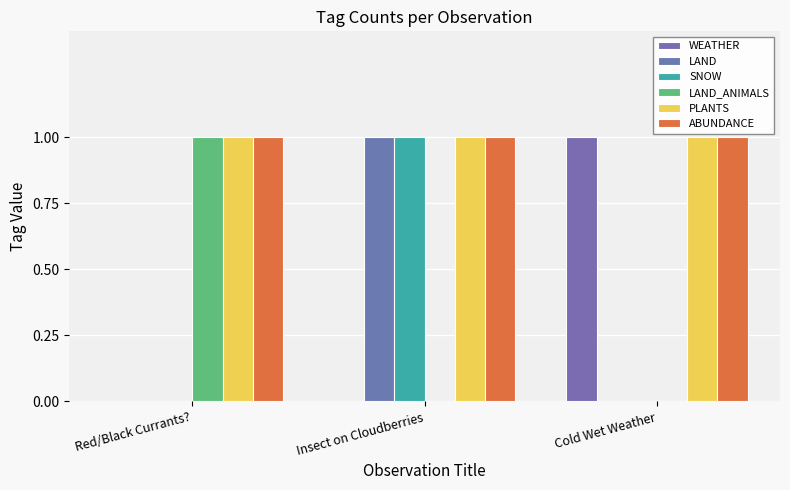

Which series has the largest range (max minus min)?

WEATHER